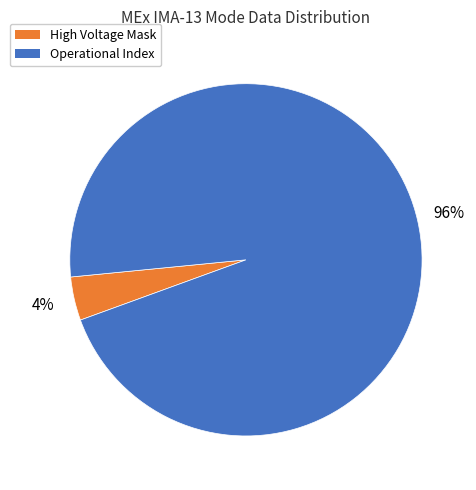

What is the largest slice in the pie chart?

Operational Index